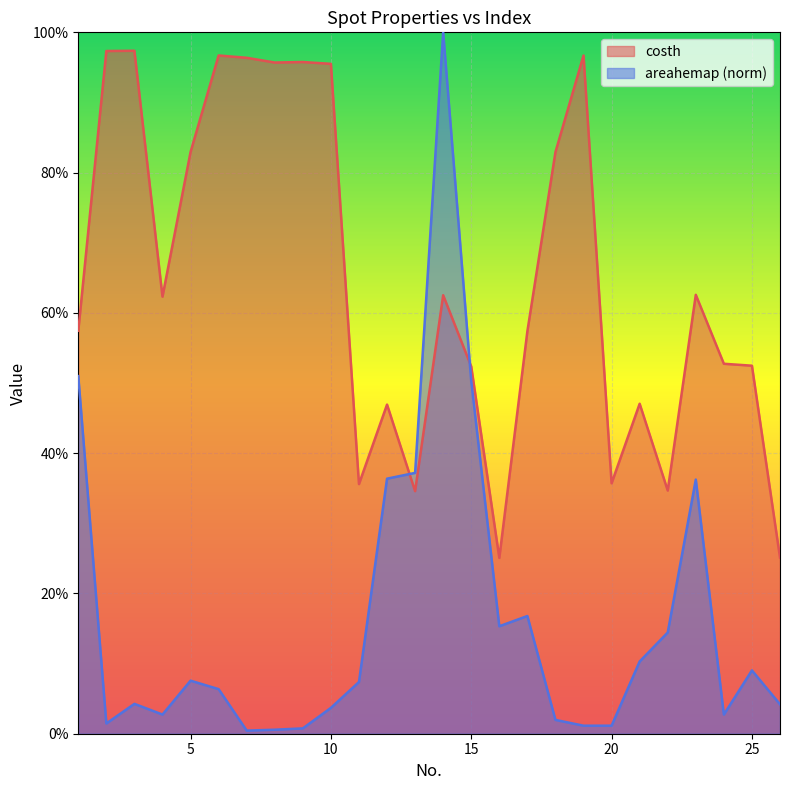

At which category does costh reach its first local valley?

4